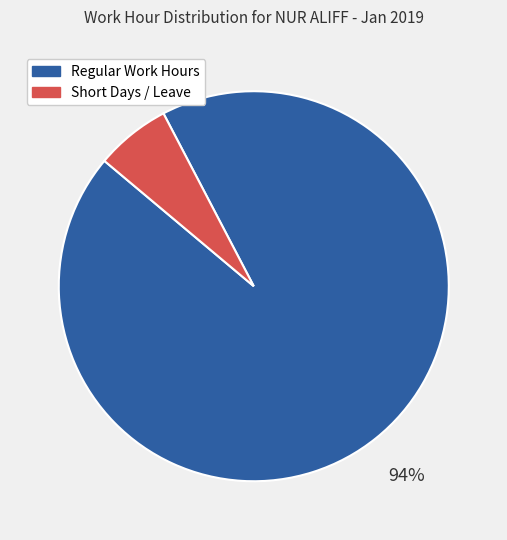

Is there a majority slice in this chart?

Yes